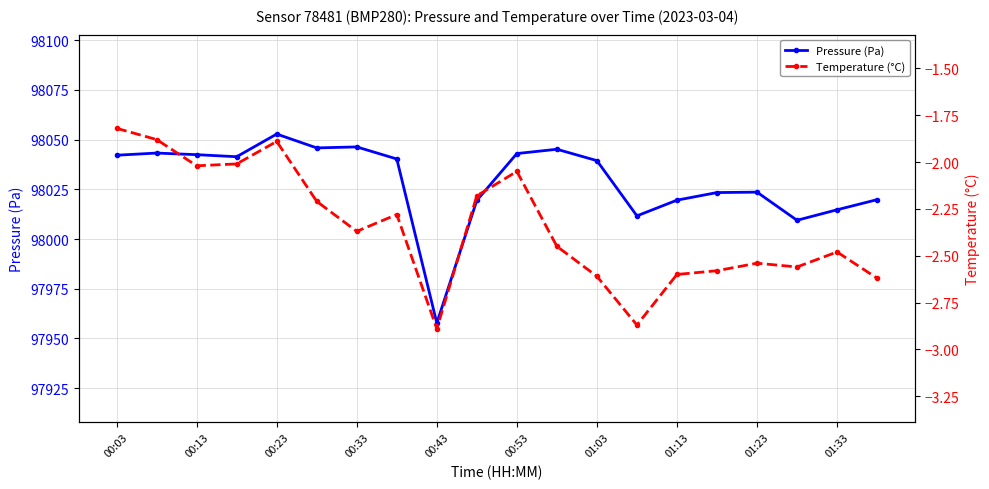

At which label does Temperature (°C) first exceed -2?

00:03